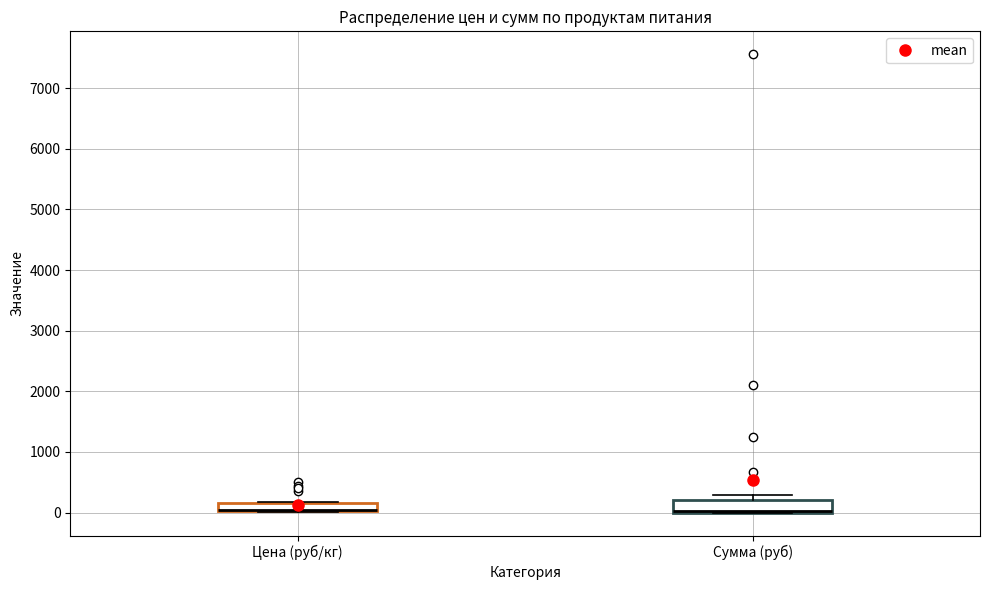

Where is the lower edge of the box for Сумма (руб) on the y-axis? The values are not printed on the chart, so give them approximately, as read against the axis.

0